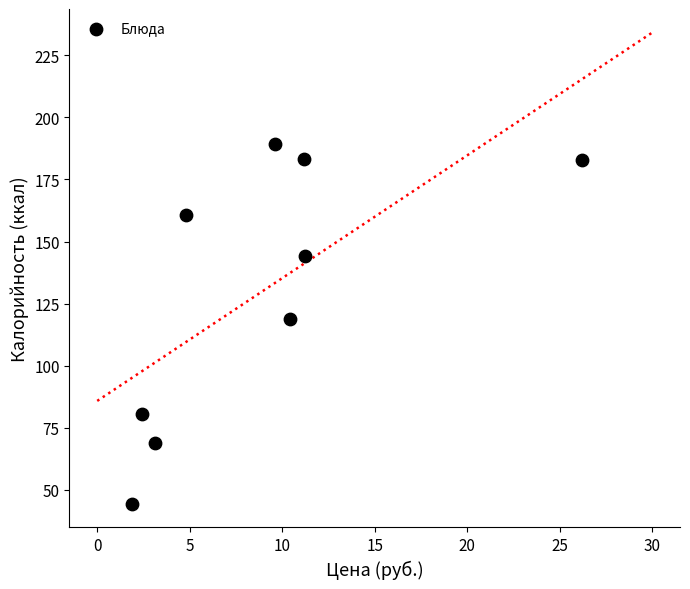

What is the range of Y values (max minus min)?

145.0